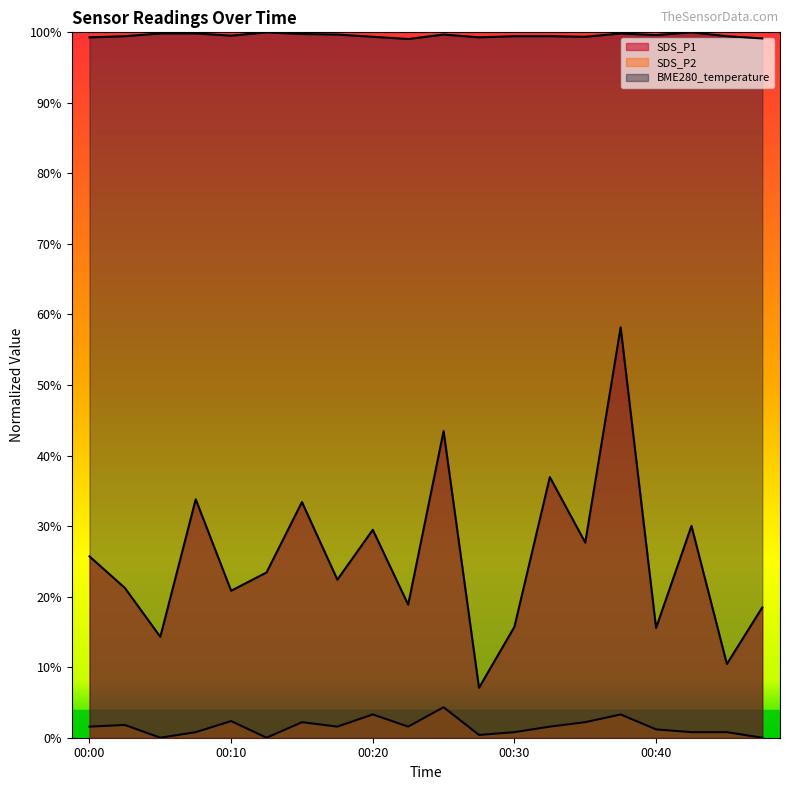

What is the difference between the highest and lowest values at 00:10?

1.0